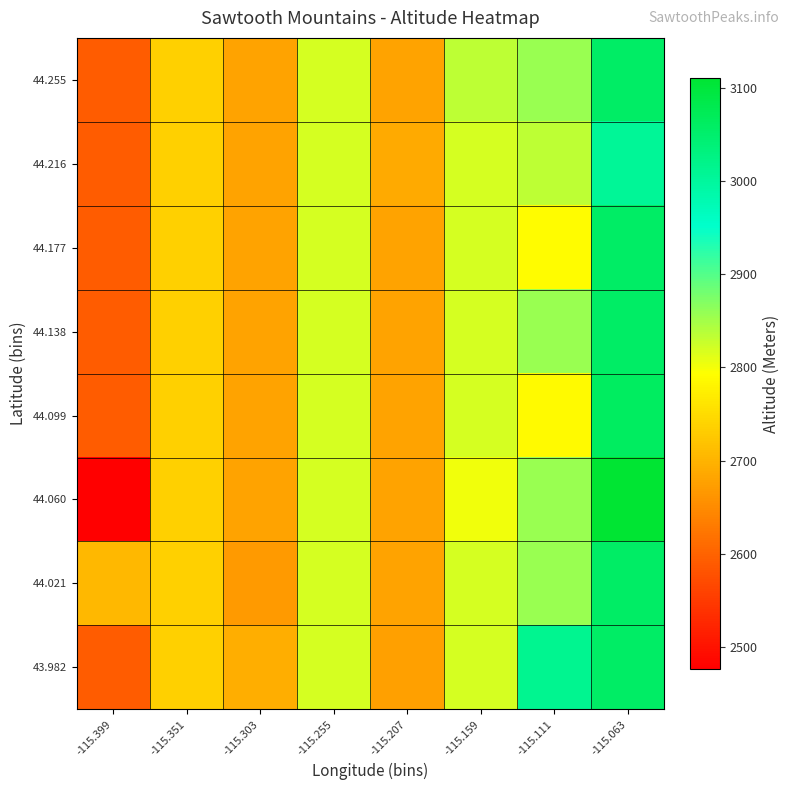

What is the maximum value shown in the chart?

3110.5